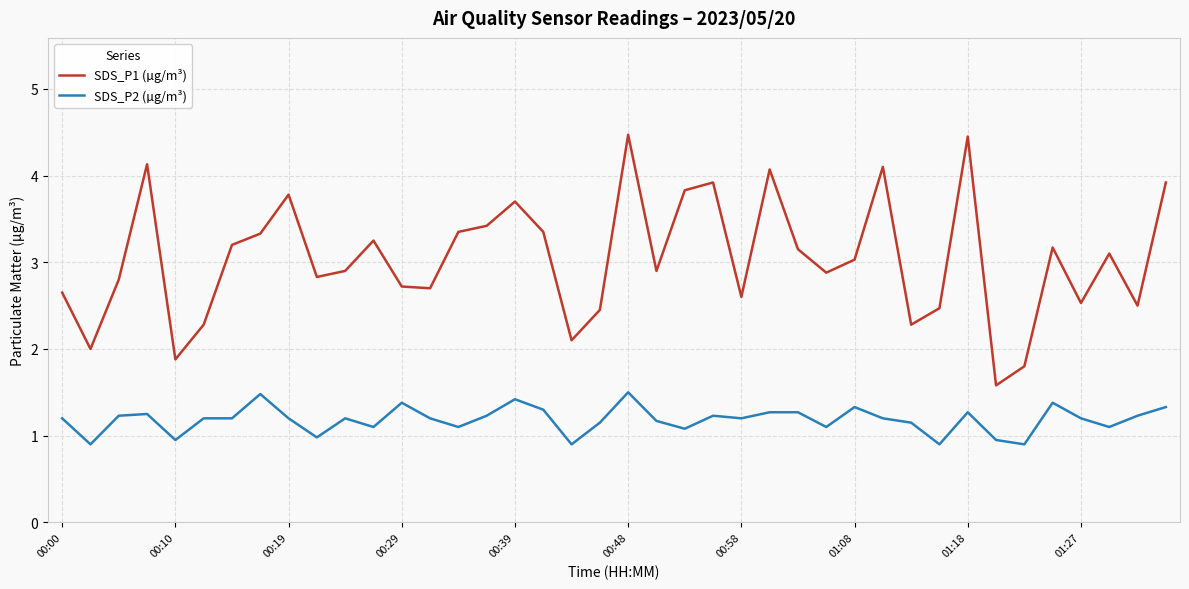

True or false: SDS_P1 (µg/m³) and SDS_P2 (µg/m³) intersect in this chart.

False